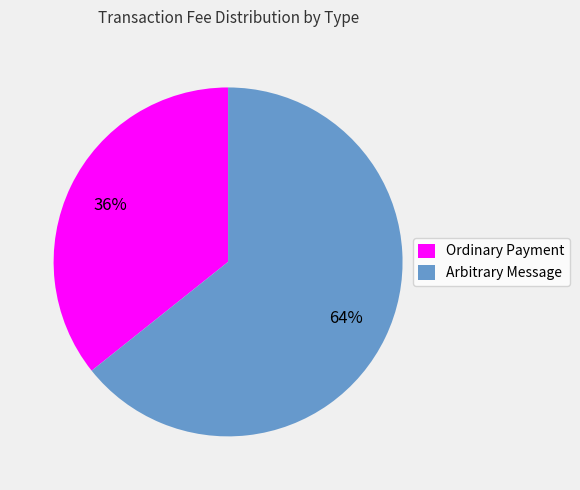

What percentage is the Arbitrary Message slice, to the nearest percent?

64%